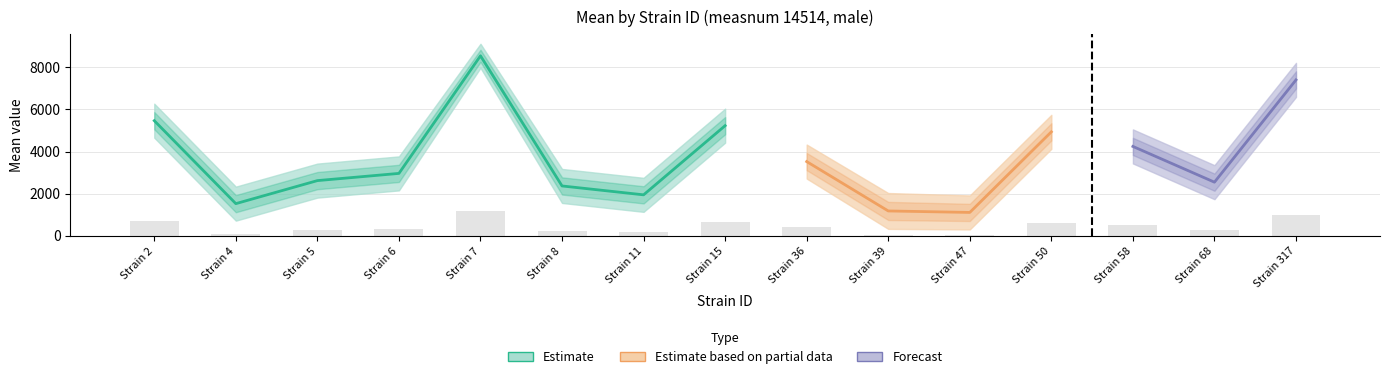

At which category is the sum across all series the highest?

7